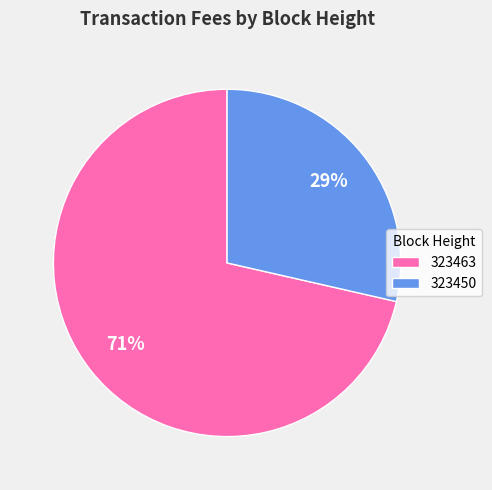

Which category has the smallest portion of the pie?

323450